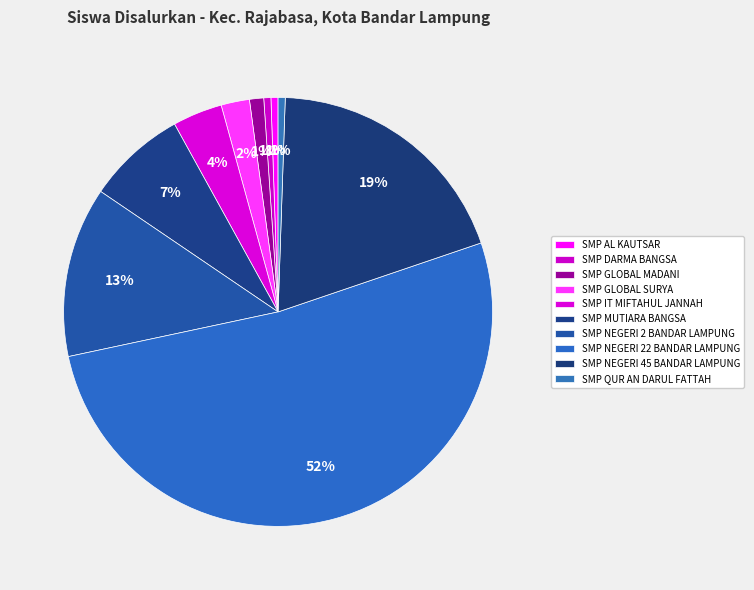

To the nearest percent, what is the difference between the largest and smallest slice percentages?

51%